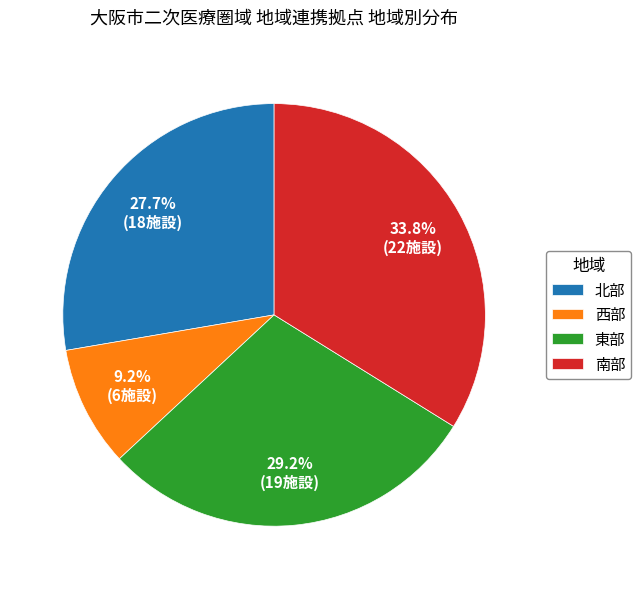

What is the smallest slice in the pie chart?

西部